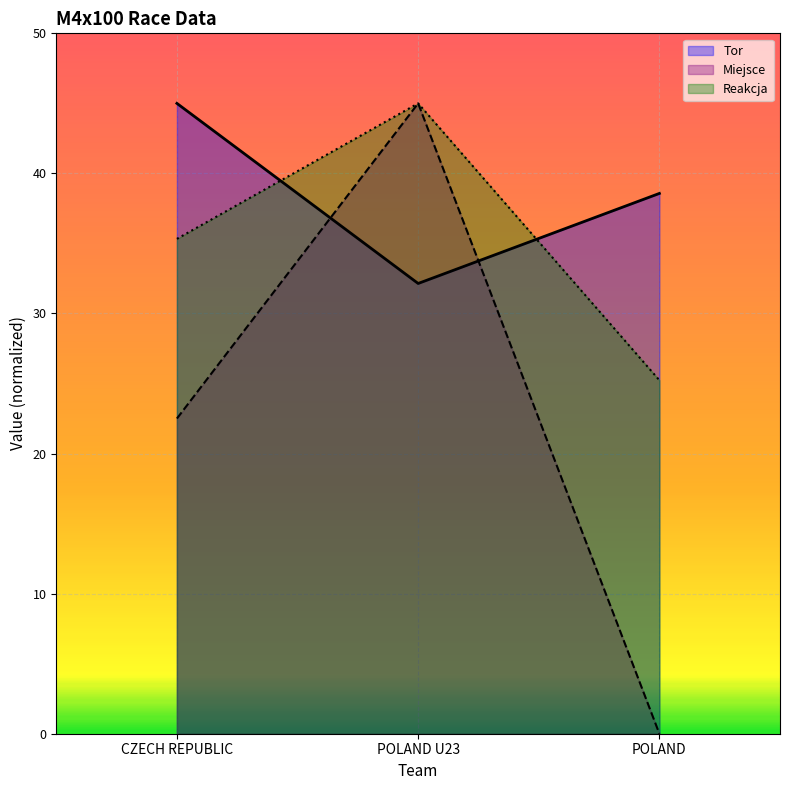

What is the spread (max minus min) of values at POLAND U23?

12.9